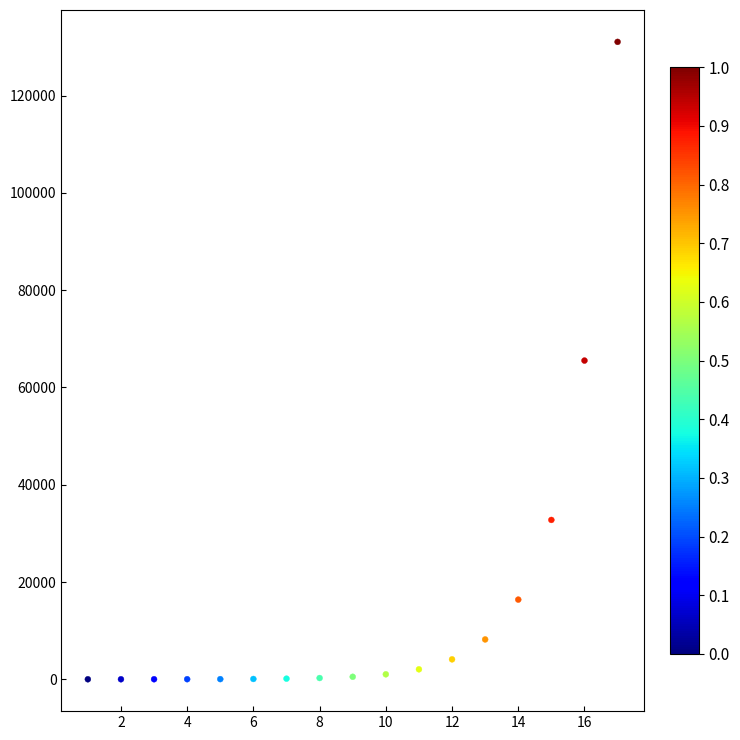

What is the range of Y values (max minus min)?

131070